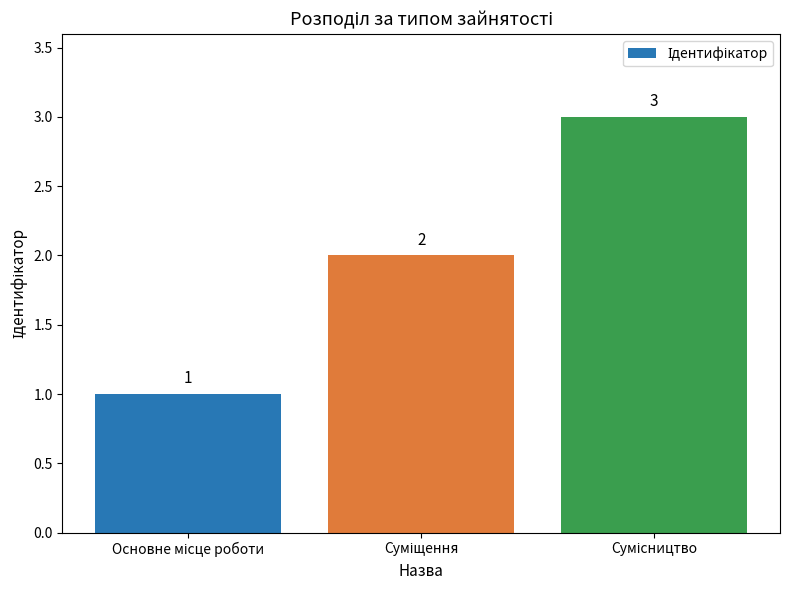

What is the value of the 1st bar from the left?

1